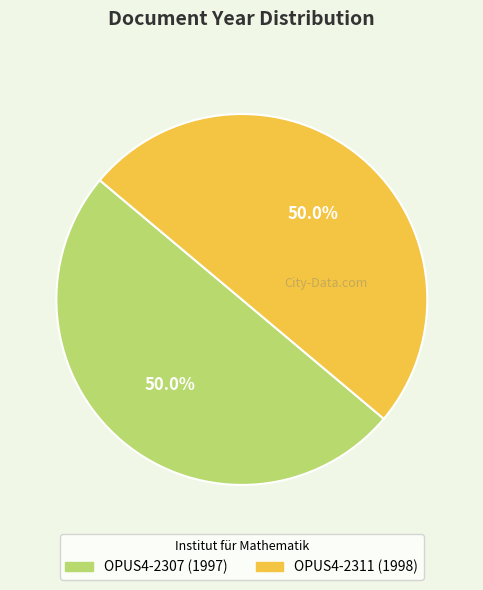

How much of the chart is everything except OPUS4-2311 (1998)?

50.0%